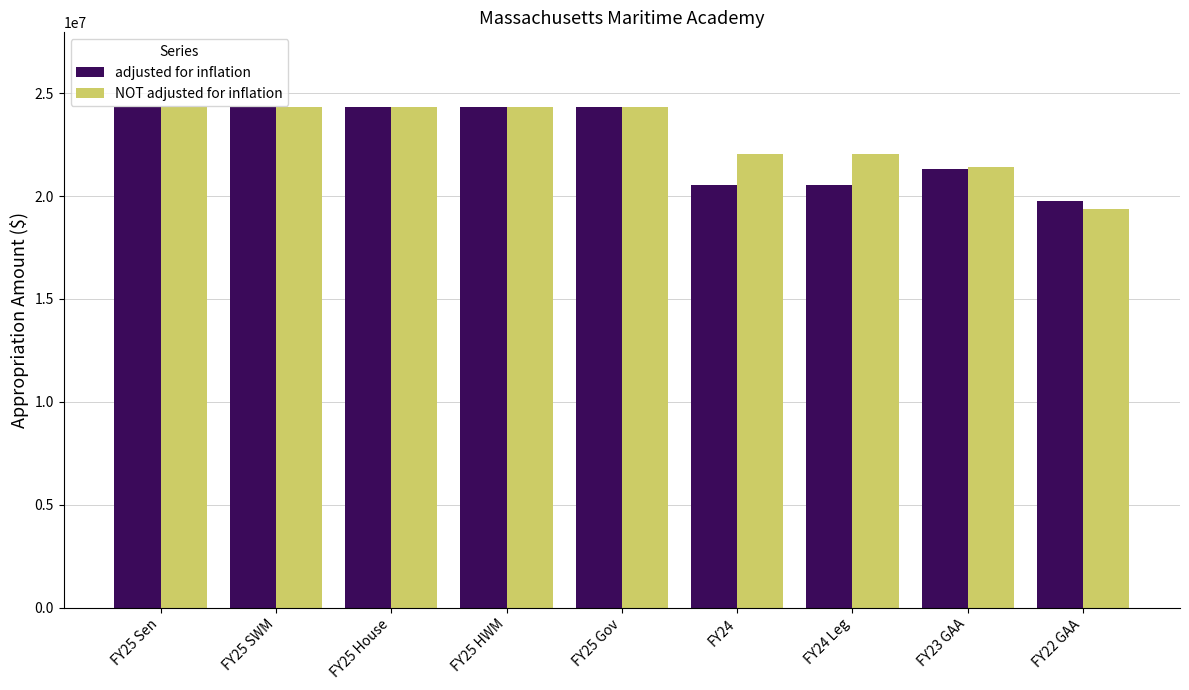

Is it true that adjusted for inflation equals 5052479 at FY25 Gov?

False